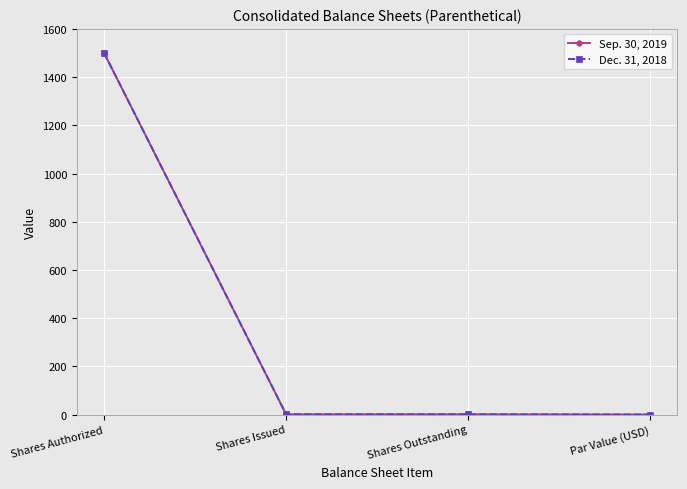

What is the label of the 3rd point from the right?

Shares Issued